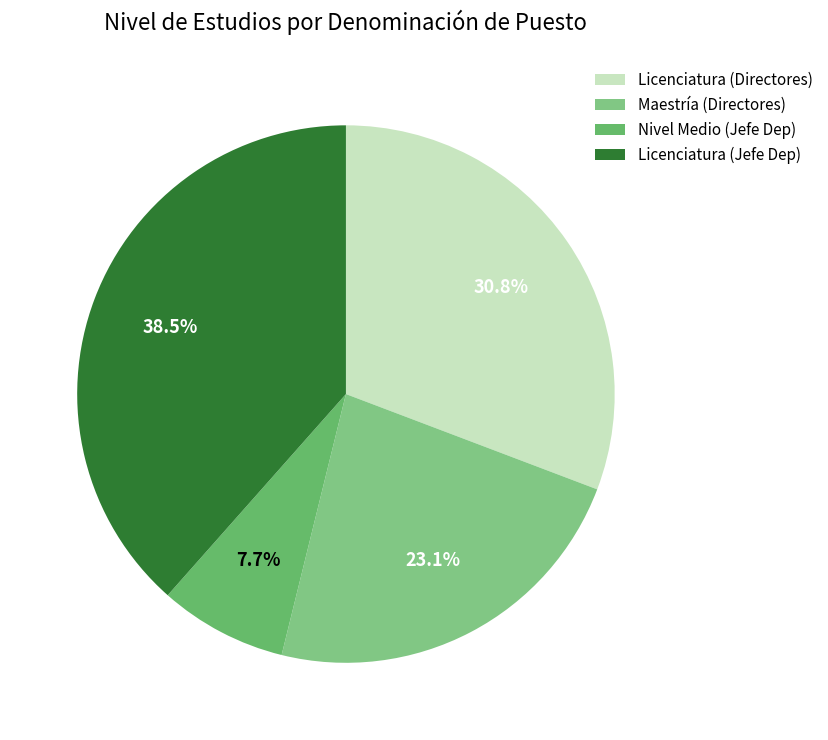

Count the number of slices in the pie.

4